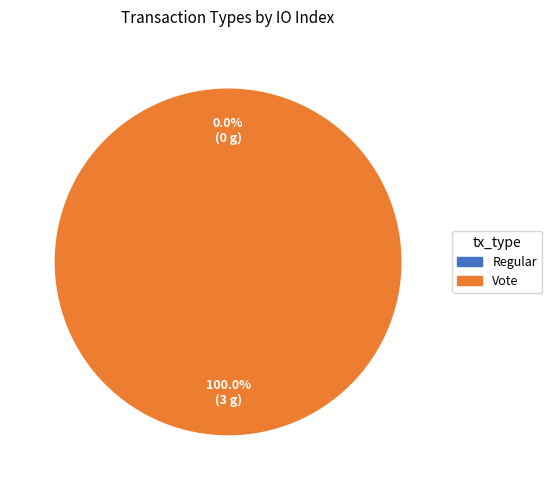

Between Vote and Regular, which is larger?

Vote